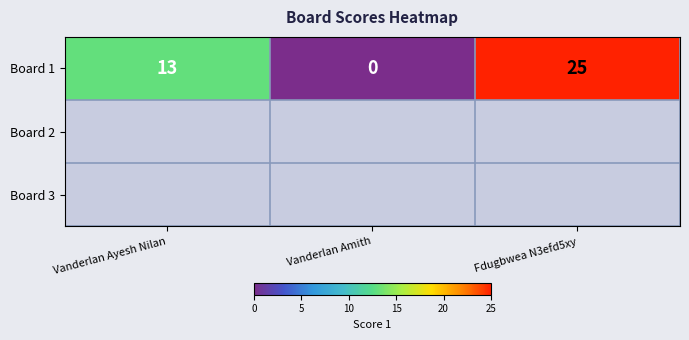

Rank the categories by value from highest to lowest.

Fdugbwea N3efd5xy, Vanderlan Ayesh Nilan, Vanderlan Amith